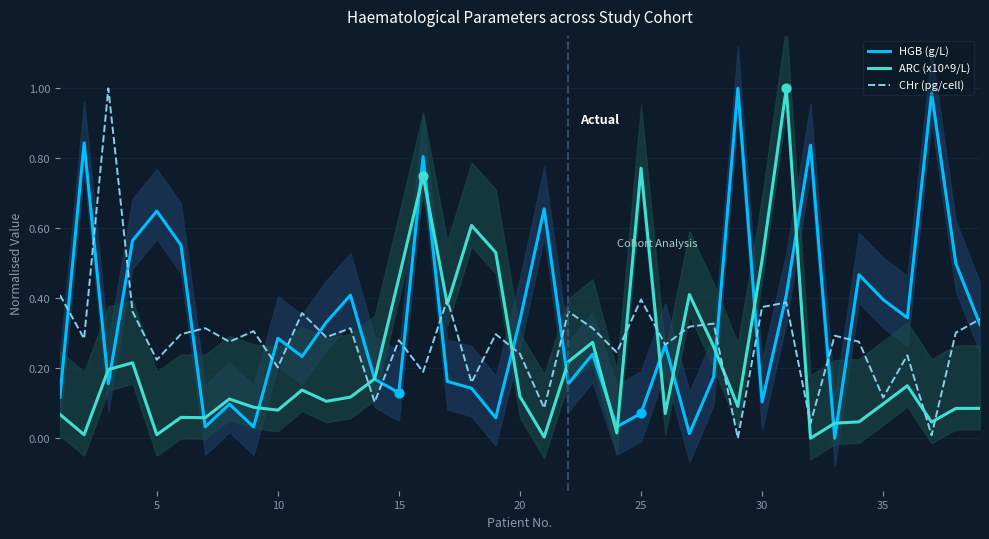

Which series reaches the maximum Y coordinate?

HGB (g/L)